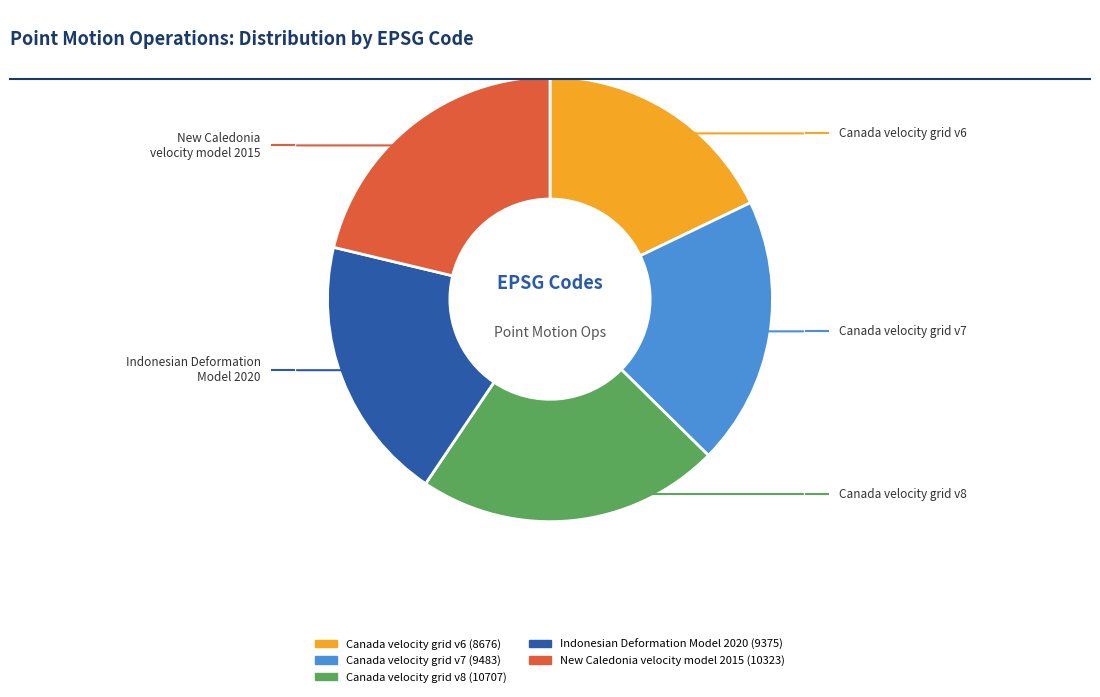

To the nearest percent, what is the difference between the largest and smallest slice percentages?

4%